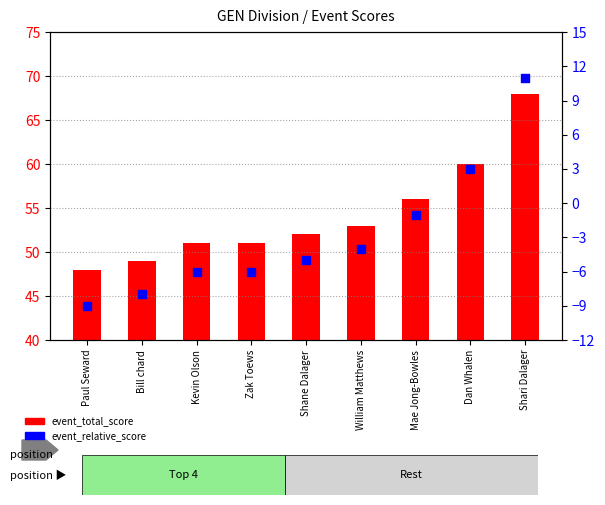

Which series contains the lowest Y value?

event_relative_score